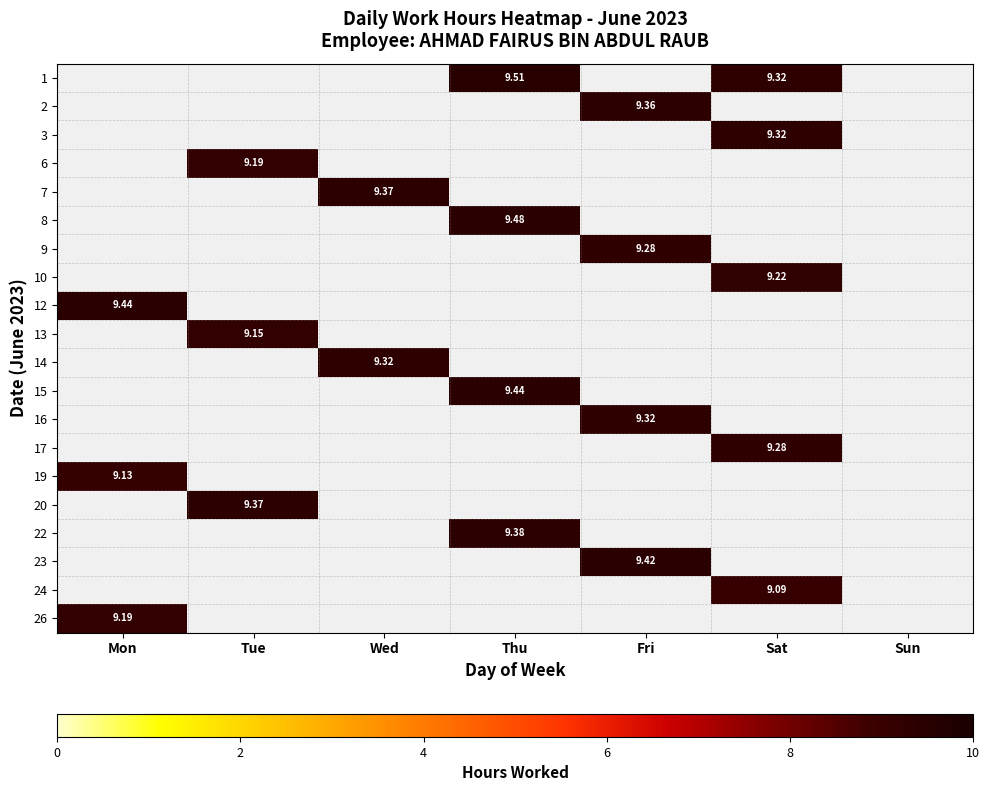

List the labels in order of 10 value, smallest first.

Mon, Tue, Wed, Thu, Fri, Sat, Sun